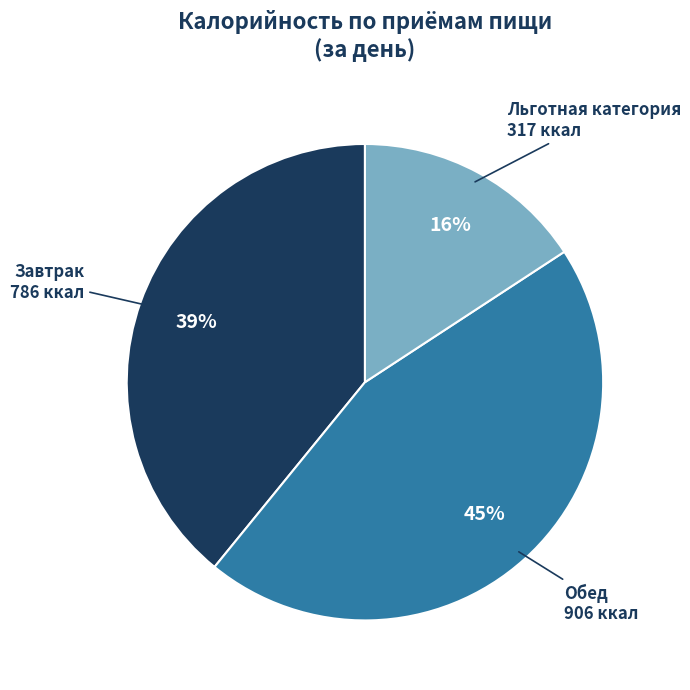

To the nearest percent, what is the difference between the largest and smallest slice percentages?

29%